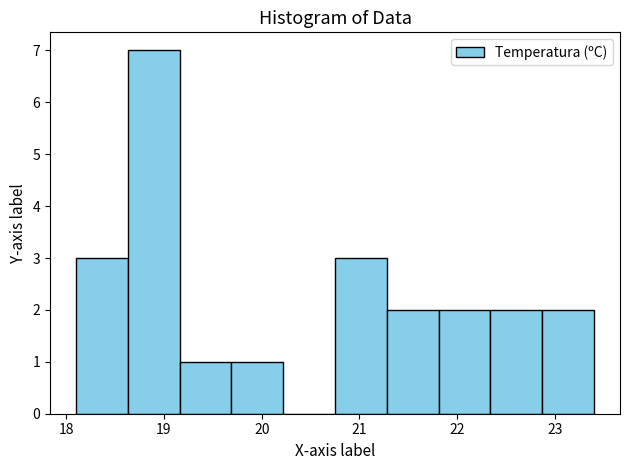

Reading left to right, list every bar in this chart as the range it spans on the x-axis followed by its height. Neither the bar edges nor the heights are printed on the chart, so give them approximately, as read against the axes.

18.10 to 18.63: 3
18.63 to 19.16: 7
19.16 to 19.69: 1
19.69 to 20.22: 1
20.22 to 20.75: 0
20.75 to 21.28: 3
21.28 to 21.81: 2
21.81 to 22.34: 2
22.34 to 22.87: 2
22.87 to 23.40: 2